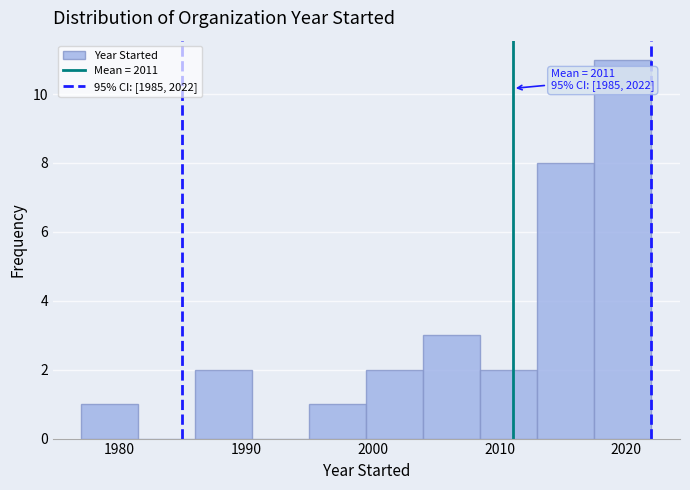

Which range on the x-axis has the tallest bar?

2017.5 to 2022.0